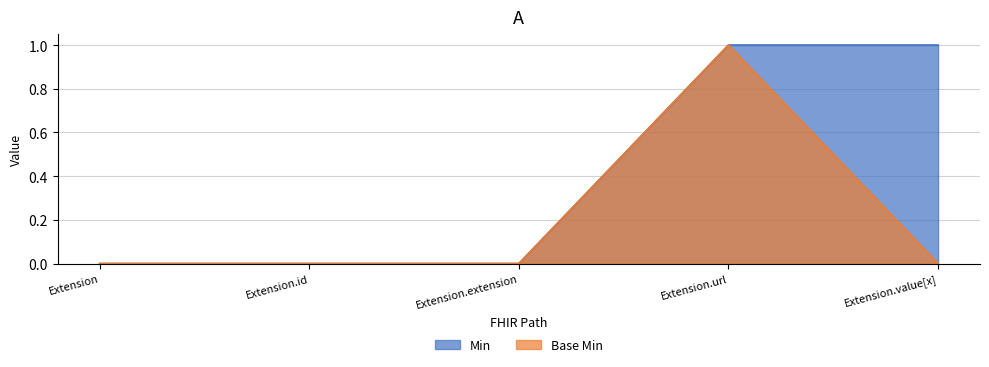

True or false: Base Min and Min cross at least once.

False